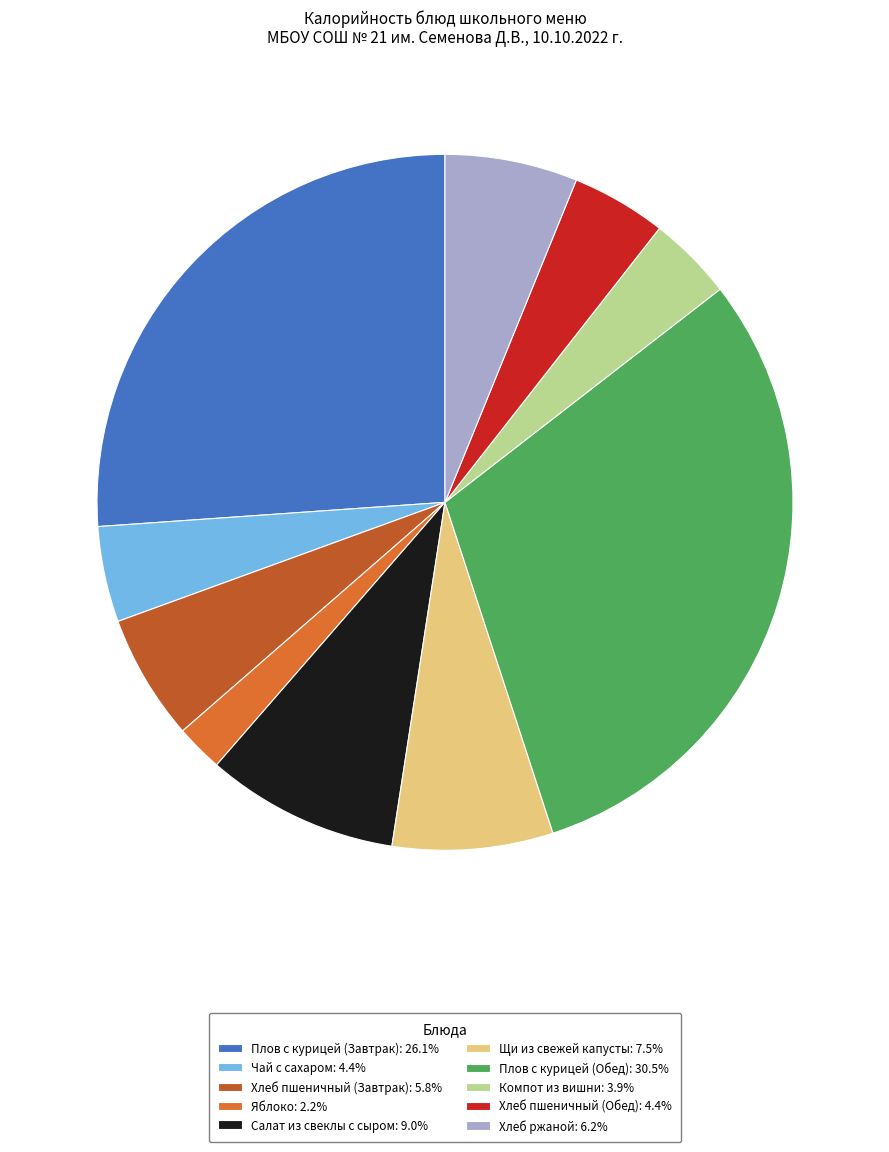

Does Яблоко account for over 50% of the chart?

No